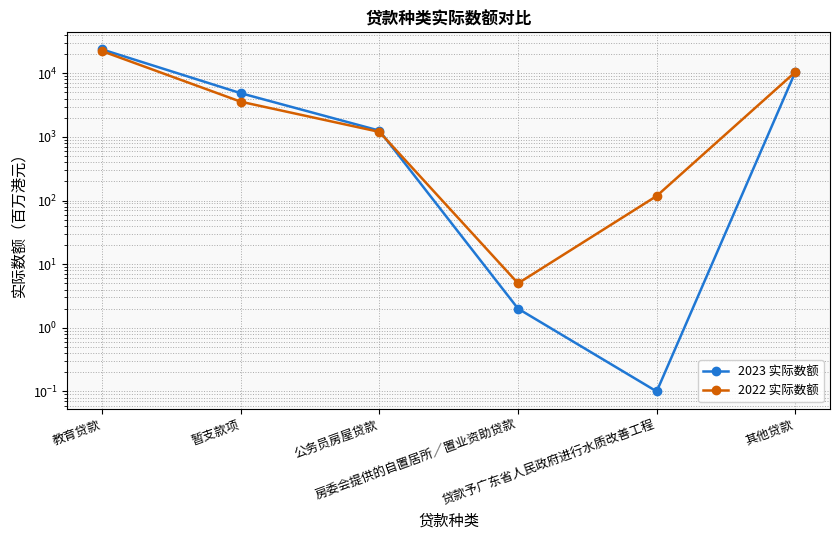

Is it true that 2023 实际数额 equals 0.1 at 贷款予广东省人民政府进行水质改善工程?

True